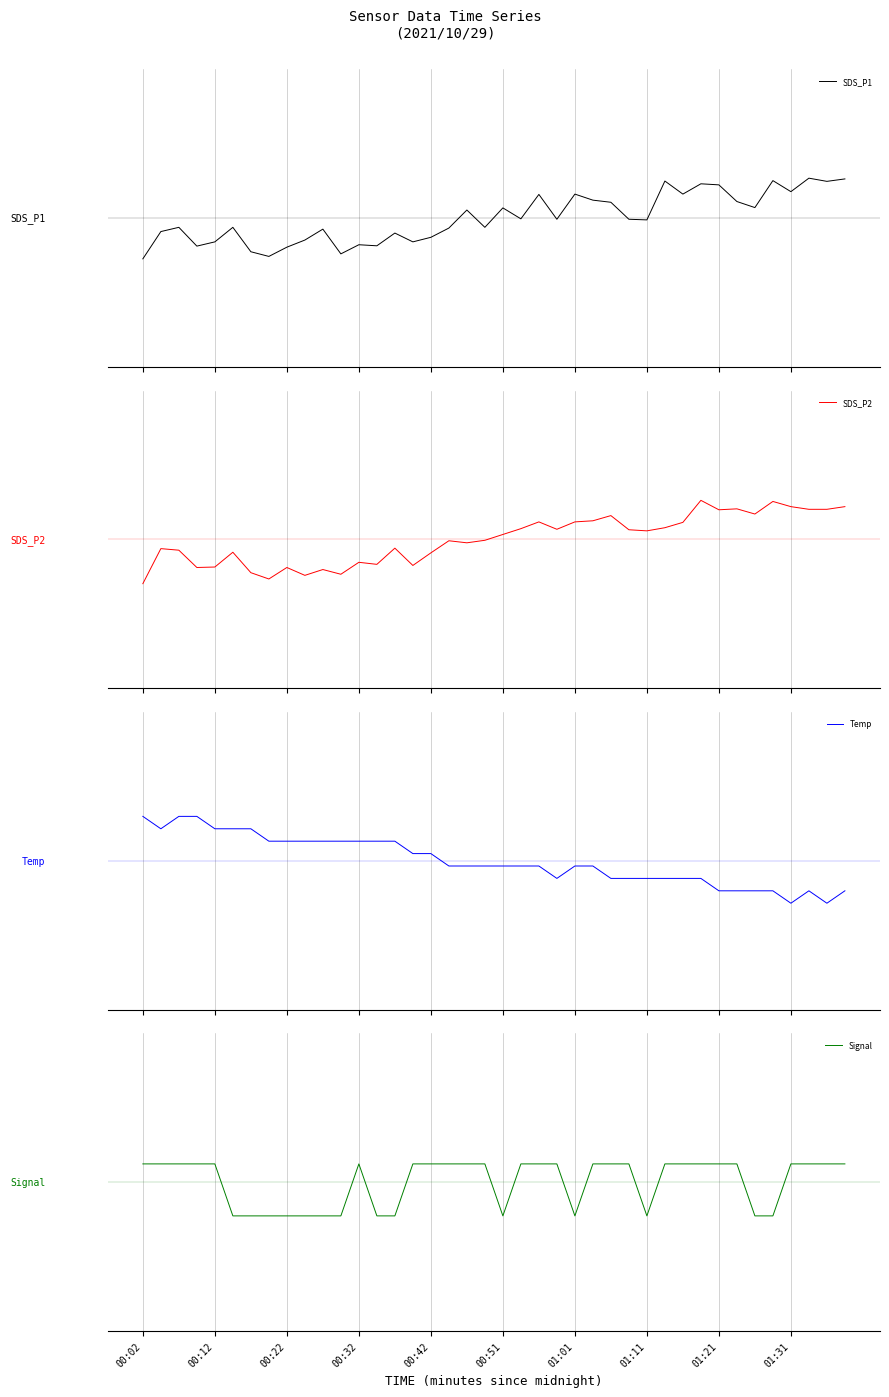

Where is Signal nearest to the value 0?

00:02